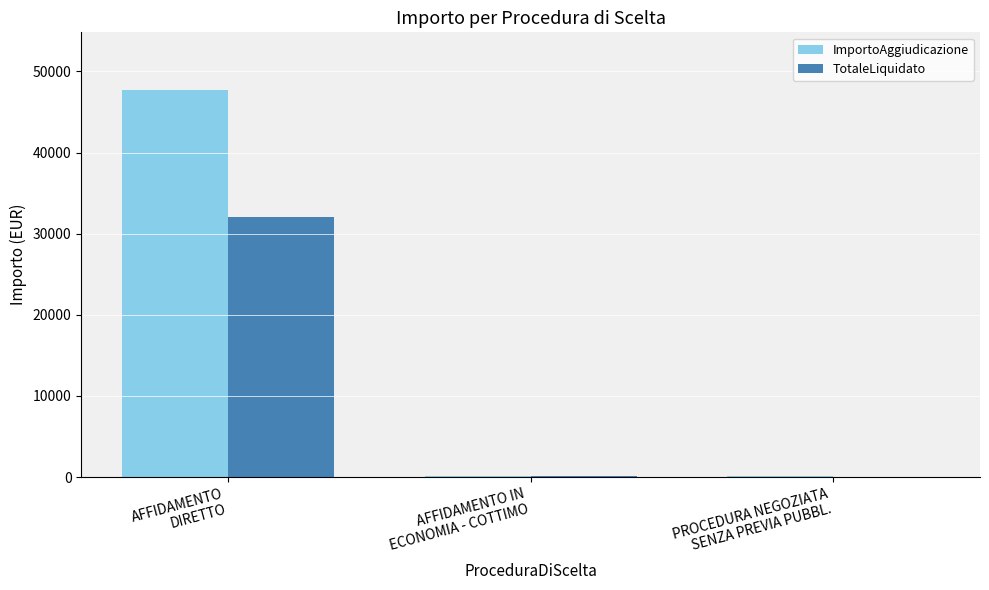

Count the number of data series in this chart.

2